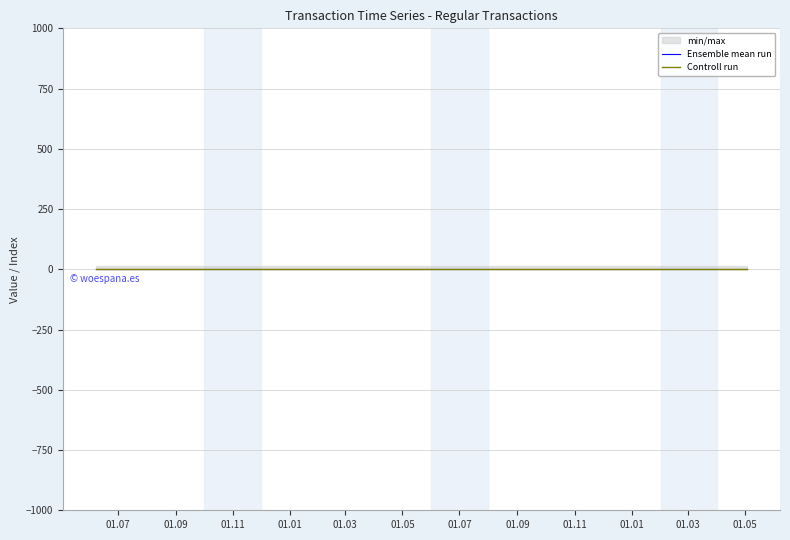

Which category has the lowest value in the Controll run series?

01.07